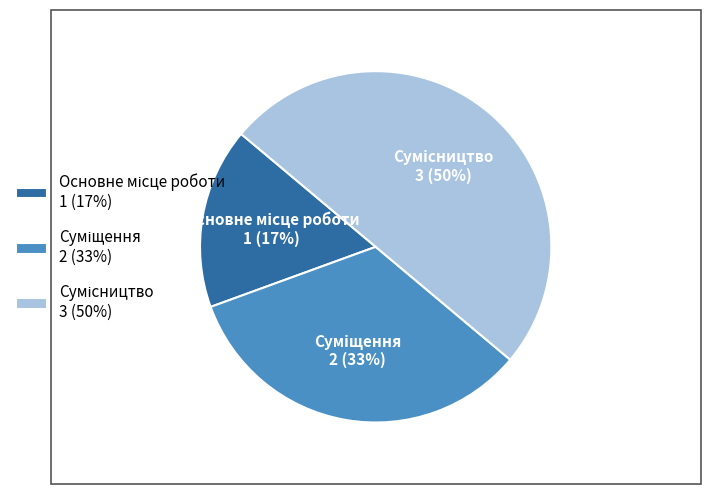

To the nearest percent, what is the difference between the largest and smallest slice percentages?

33%